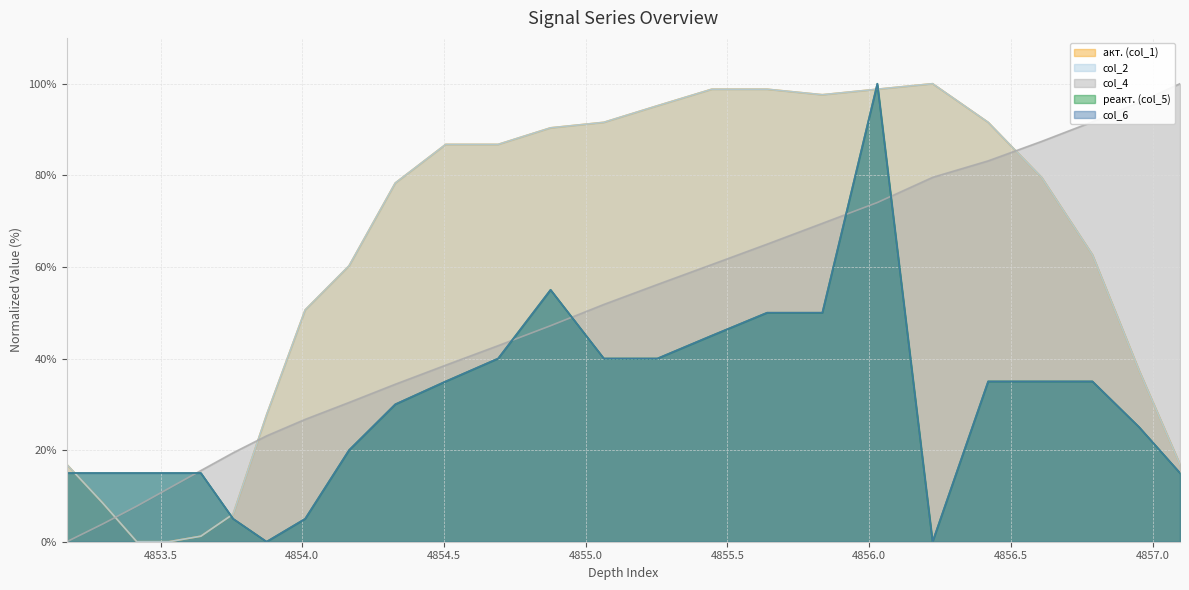

The col_2 series shows 86.7 at 4854.691. True or false?

True